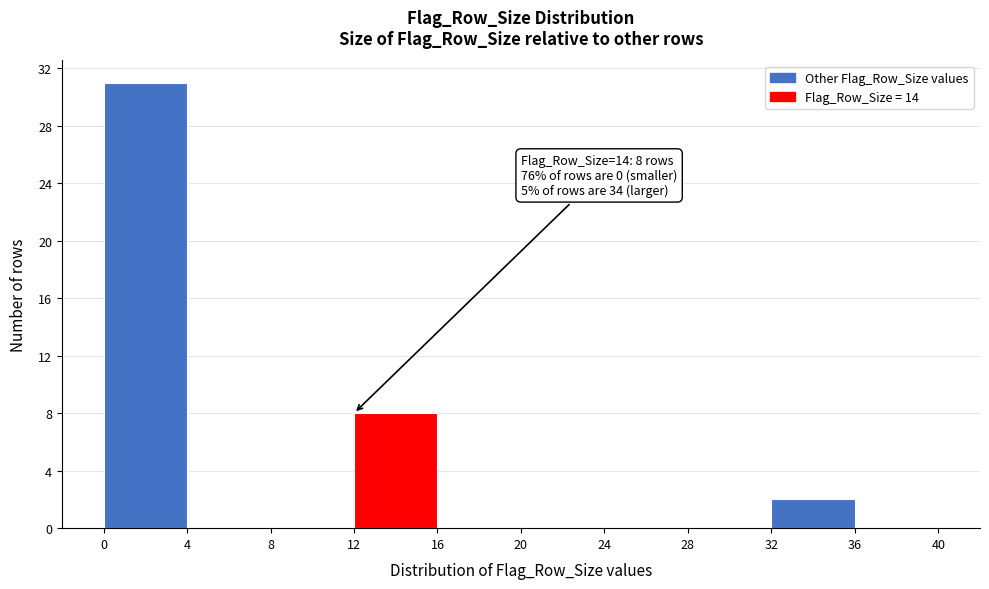

Which range on the x-axis has the tallest bar?

0 to 4